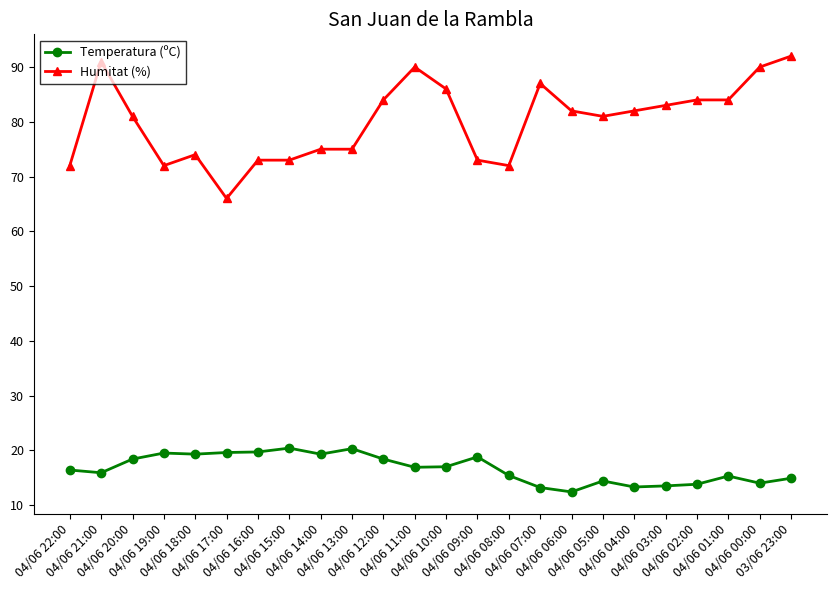

True or false: Humitat (%) has more than 2 points higher than both neighbors.

True